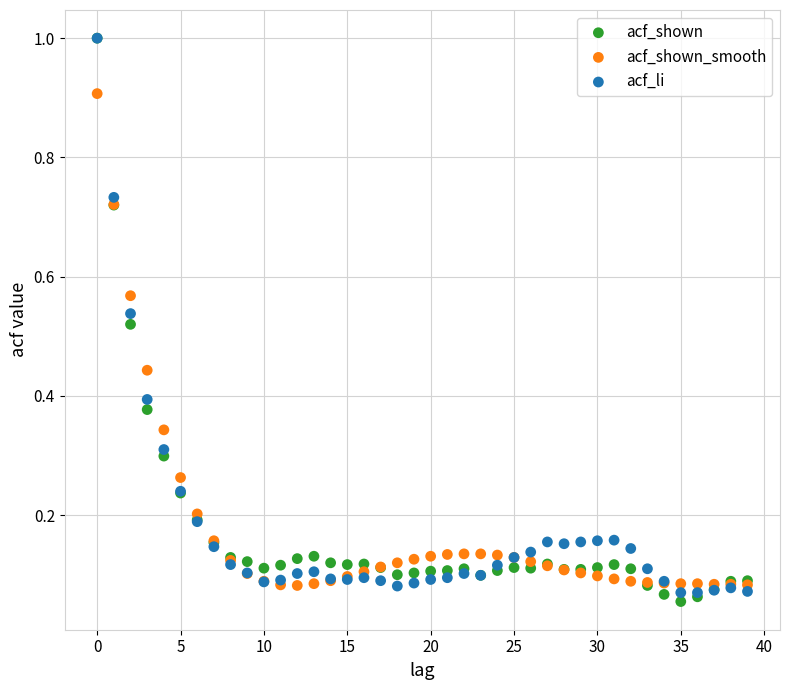

What are all the series names shown in the legend?

acf_shown, acf_shown_smooth, acf_li